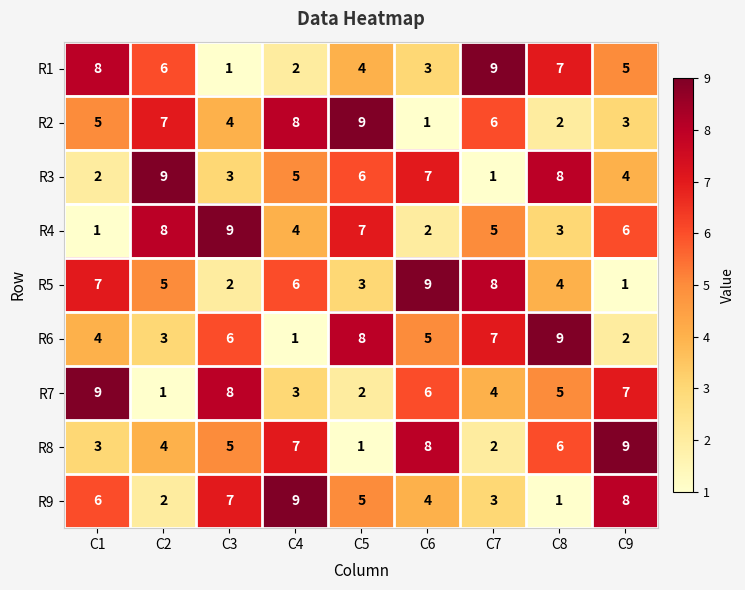

Rank the categories by R7 value from lowest to highest.

C2, C5, C4, C7, C8, C6, C9, C3, C1